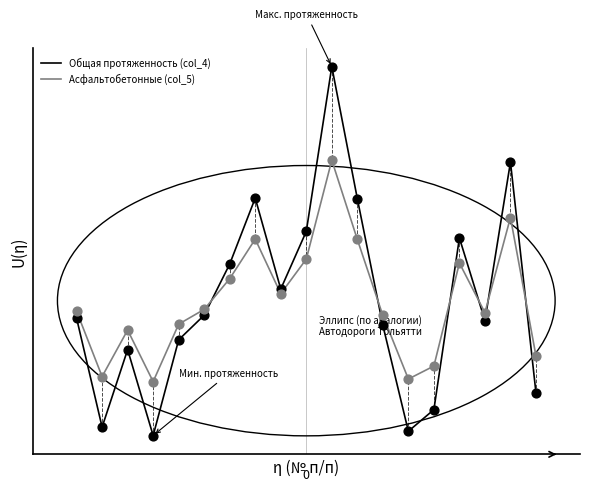

Which series has the largest total across all categories?

Асфальтобетонные (col_5)